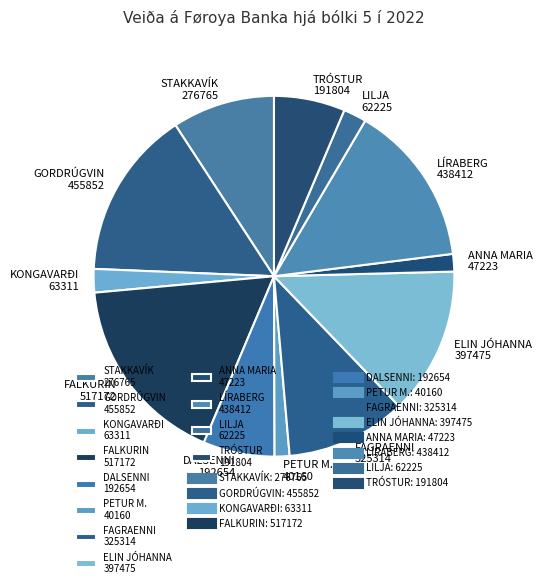

Is the sum of KONGAVARÐI and LÍRABERG greater than half?

No